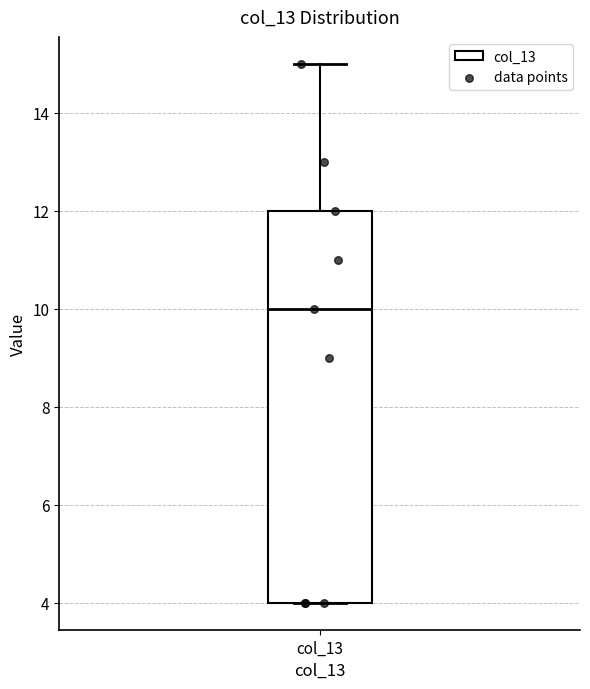

Read this box plot against the y-axis: the position of the median line, the range covered by the box, and the ends of both whiskers. The values are not printed on the chart, so give them approximately, as read against the axis.

median 10, box 4 to 12, whiskers 4 to 15